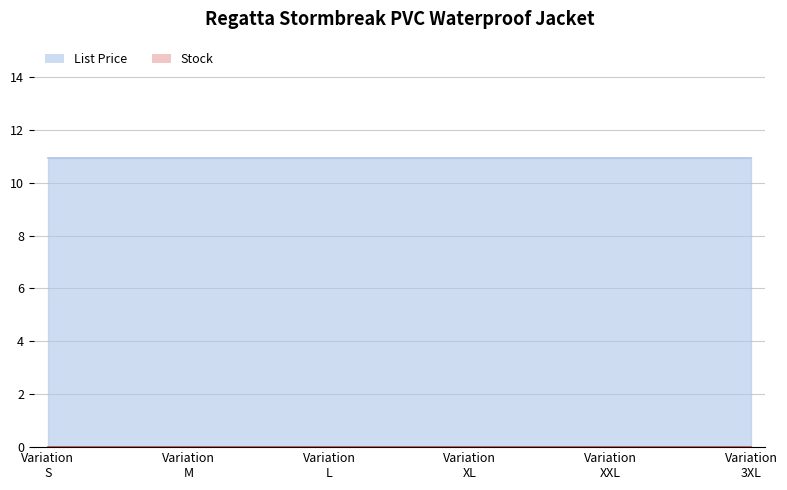

How many data points does each series have?

6